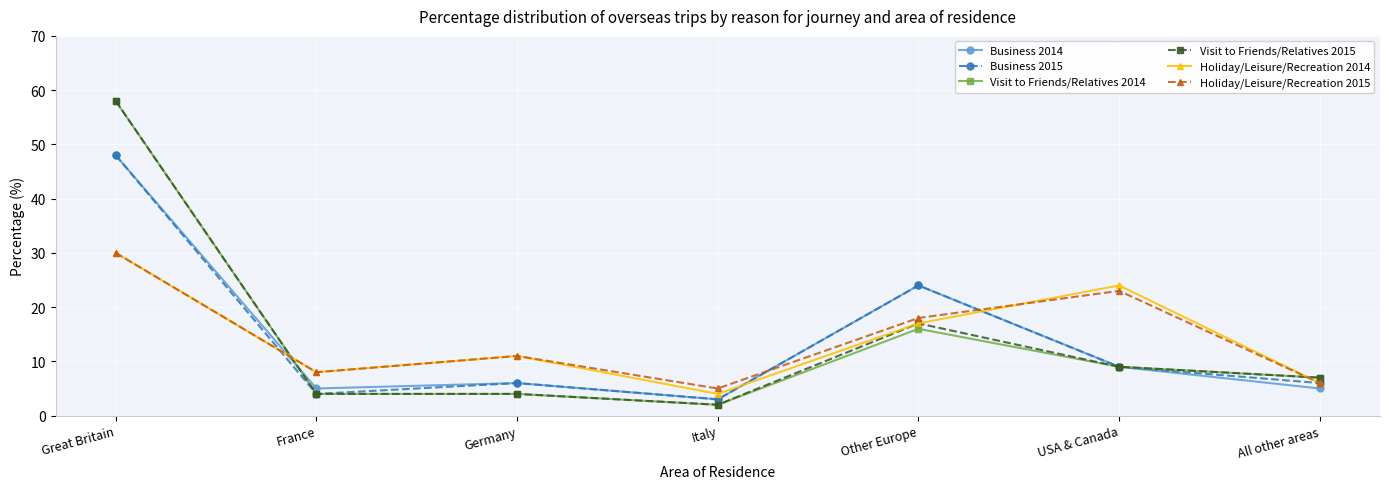

What are all the series names shown in the legend?

Business 2014, Business 2015, Visit to Friends/Relatives 2014, Visit to Friends/Relatives 2015, Holiday/Leisure/Recreation 2014, Holiday/Leisure/Recreation 2015